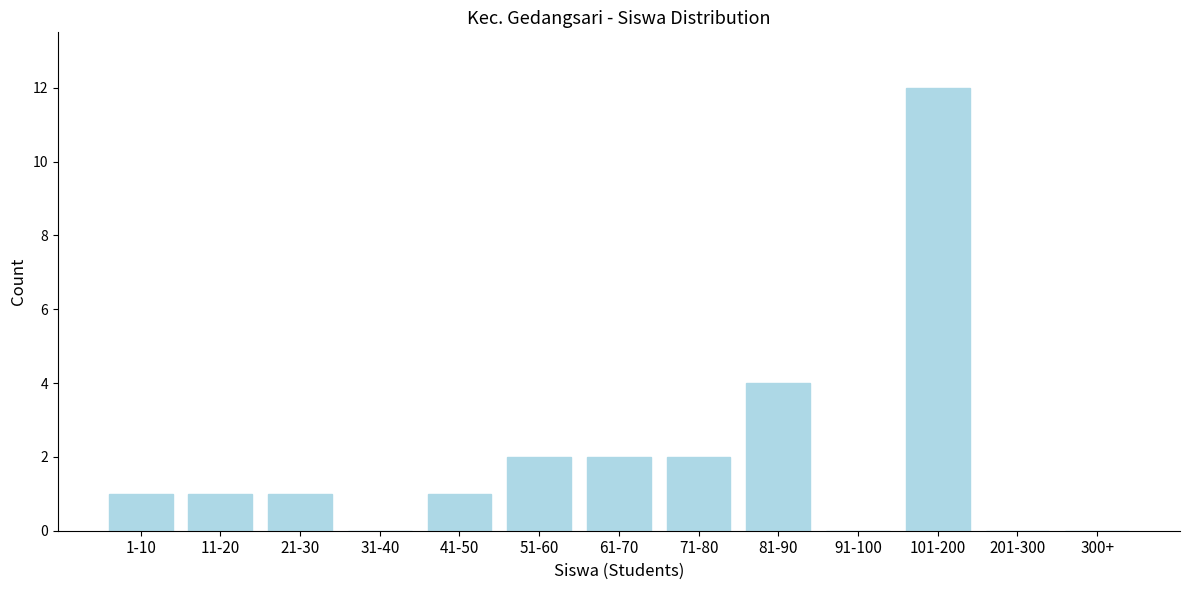

Reading left to right, list all the values displayed in this chart.

1-10=1	11-20=1	21-30=1	31-40=0	41-50=1	51-60=2	61-70=2	71-80=2	81-90=4	91-100=0	101-200=12	201-300=0	300+=0